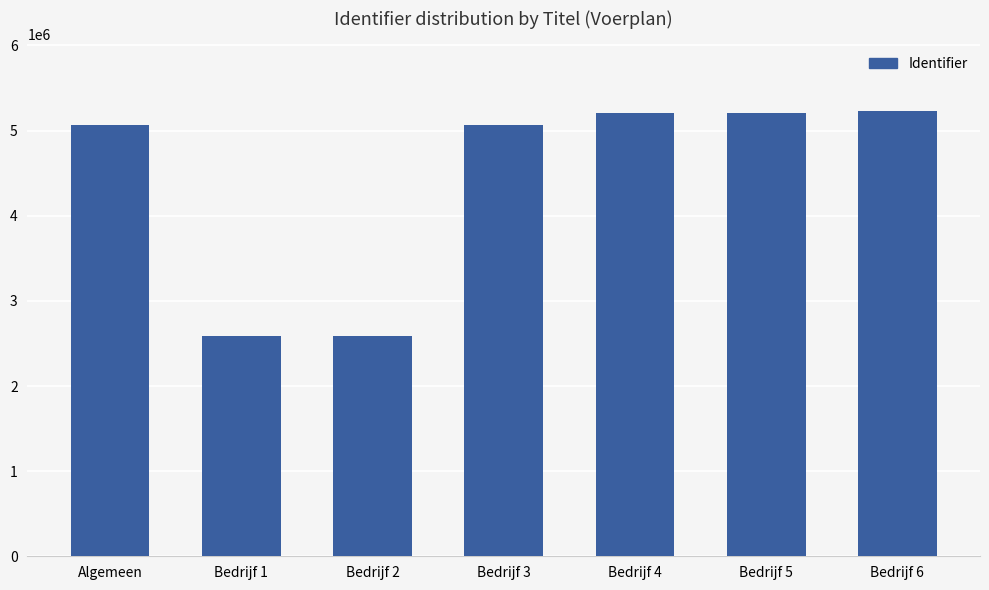

True or false: the data shows 1408522 at Algemeen.

False